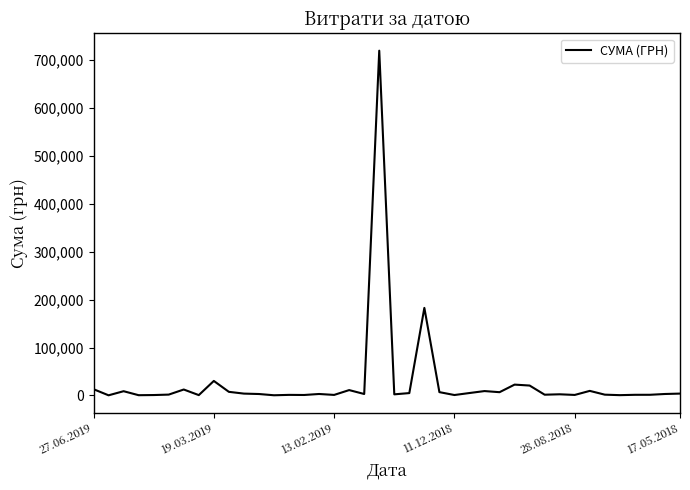

Is this an area chart (filled region under the line)?

No